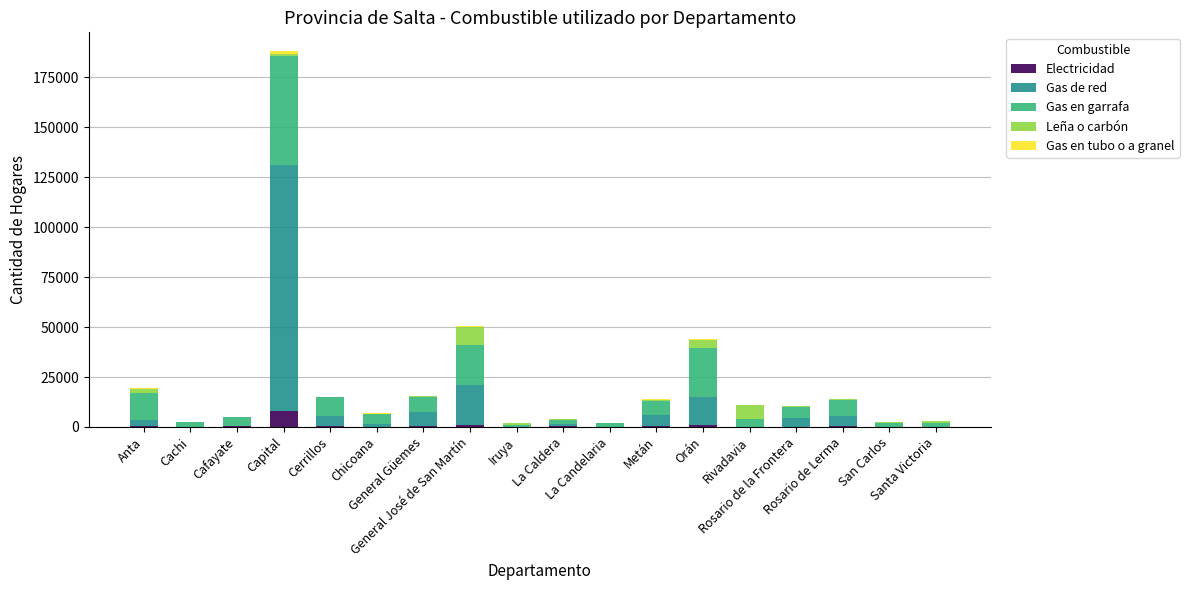

At which category is the sum across all series the highest?

Capital